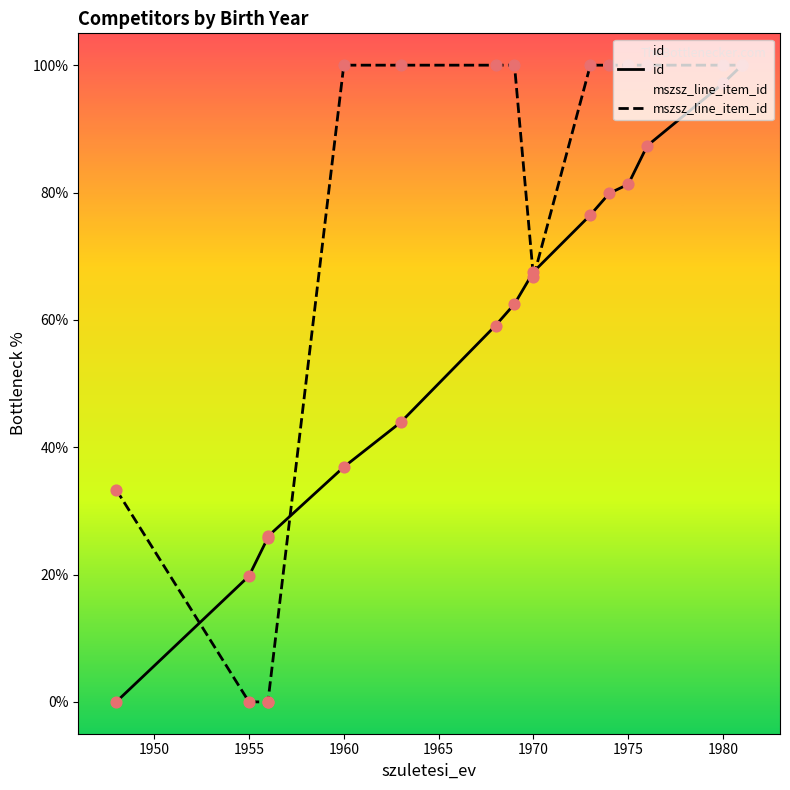

What are all the series names shown in the legend?

id, mszsz_line_item_id